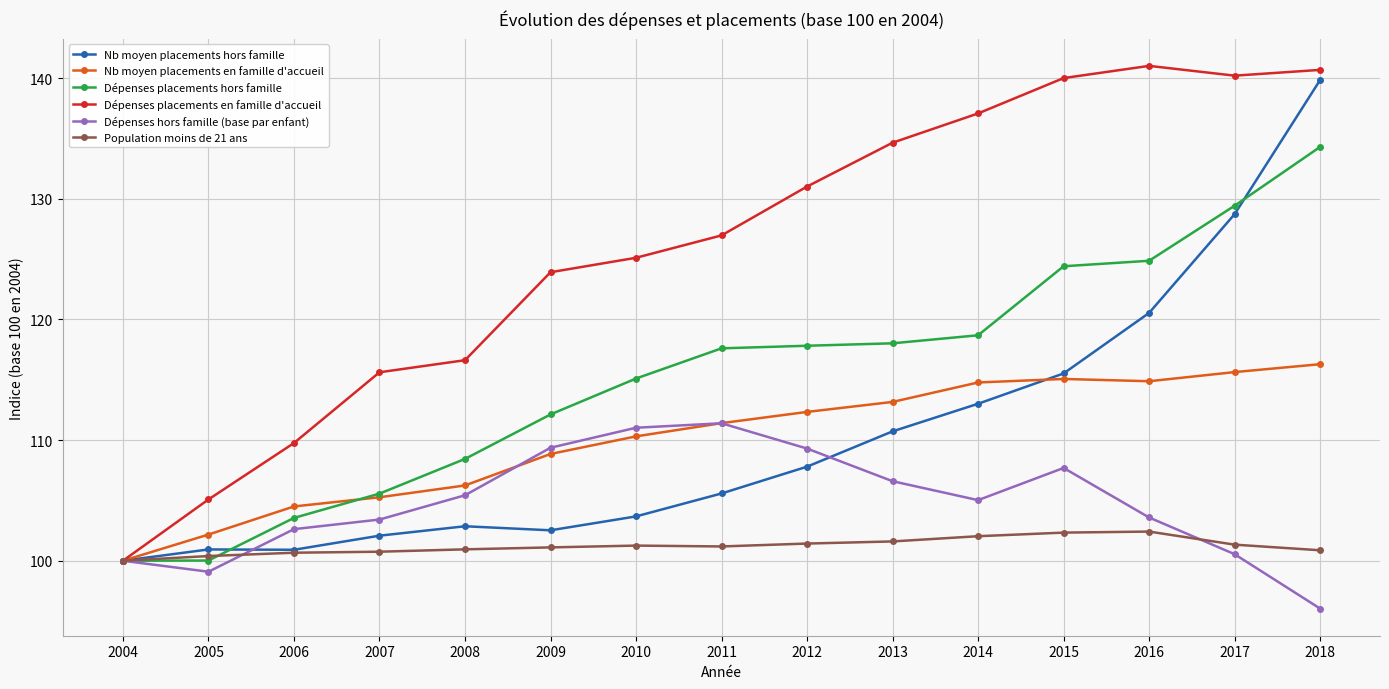

List the series in order of their peak value, highest first.

Dépenses placements en famille d'accueil, Nb moyen placements hors famille, Dépenses placements hors famille, Nb moyen placements en famille d'accueil, Dépenses hors famille (base par enfant), Population moins de 21 ans